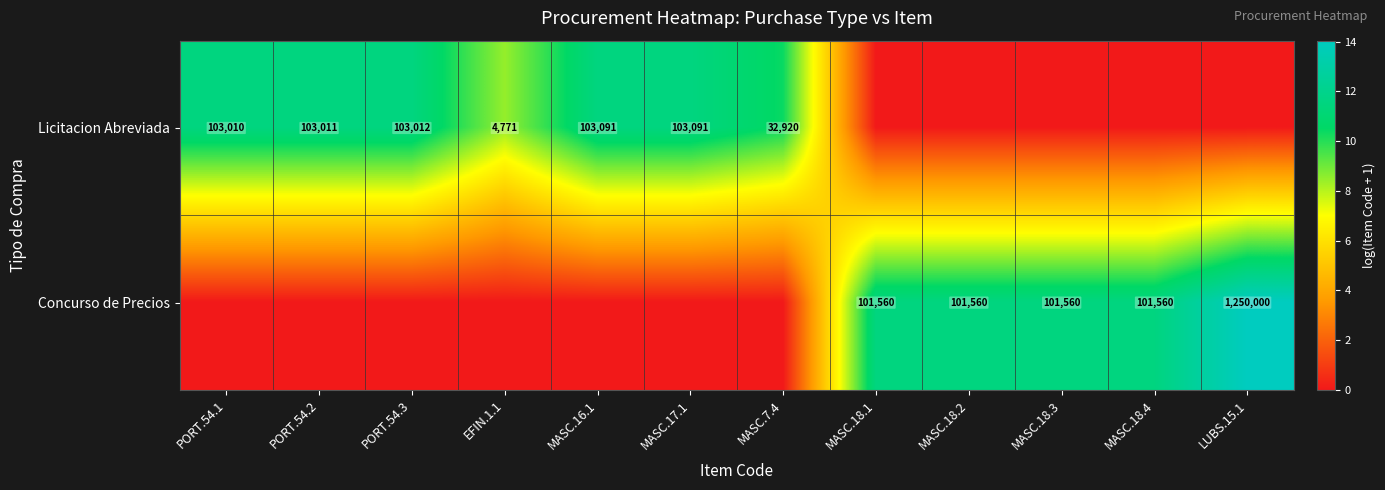

The Licitacion Abreviada series shows 103091 at MASC.16.1. True or false?

True